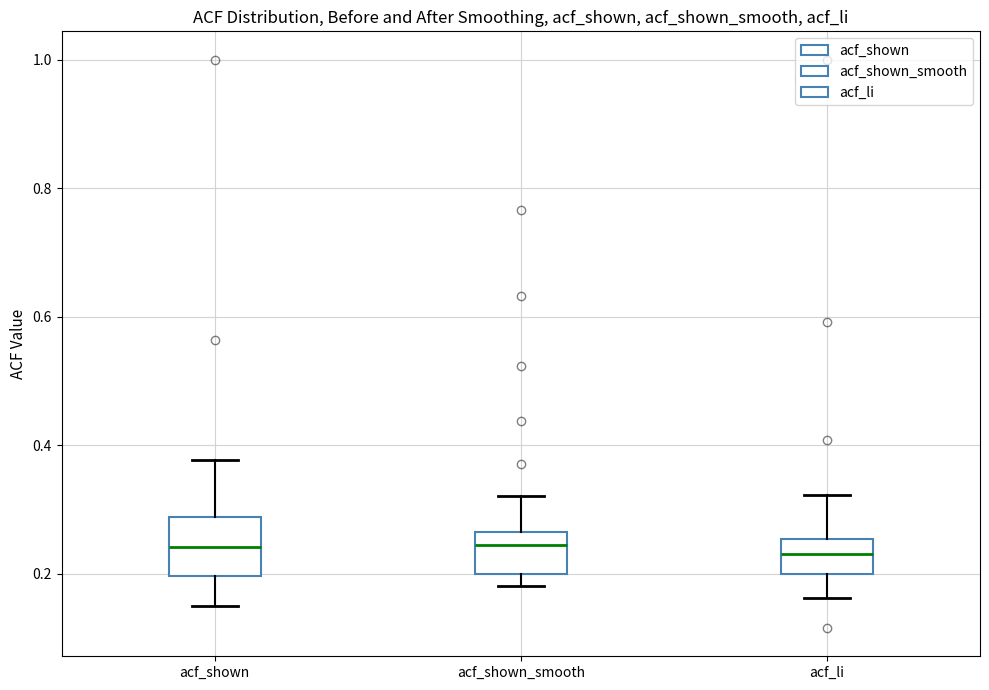

Which box is the tallest, from its lower edge to its upper edge?

acf_shown